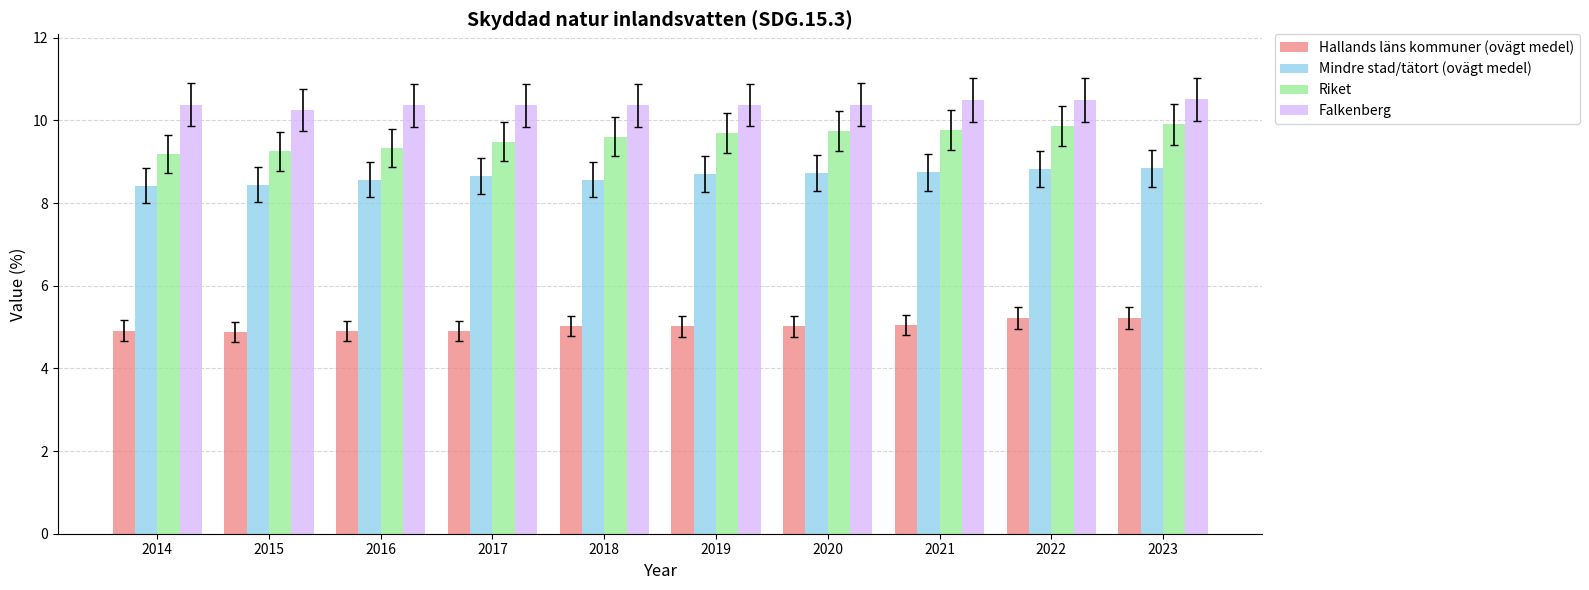

Which series has the widest spread of values?

Riket